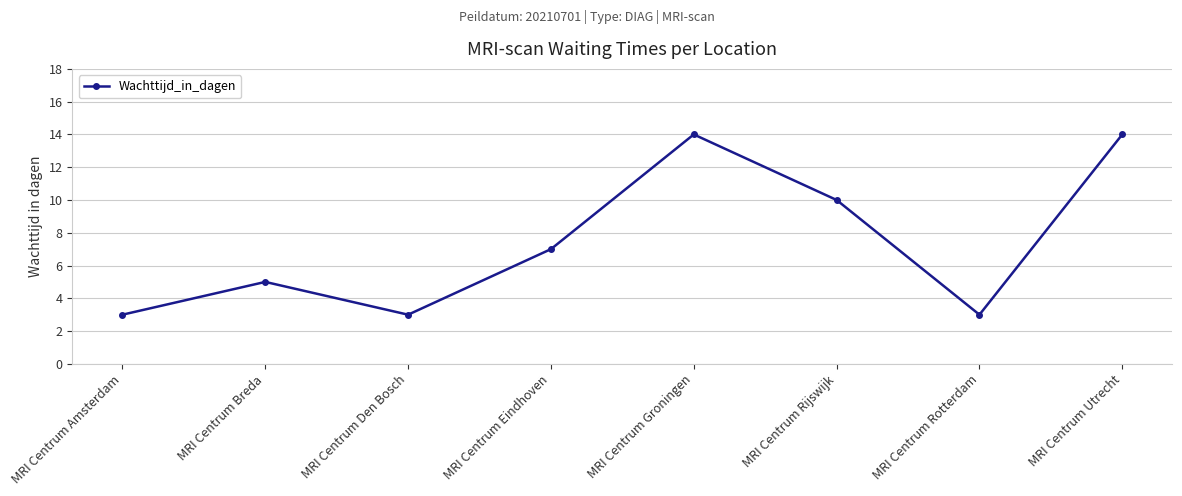

Where is the first local minimum?

MRI Centrum Den Bosch